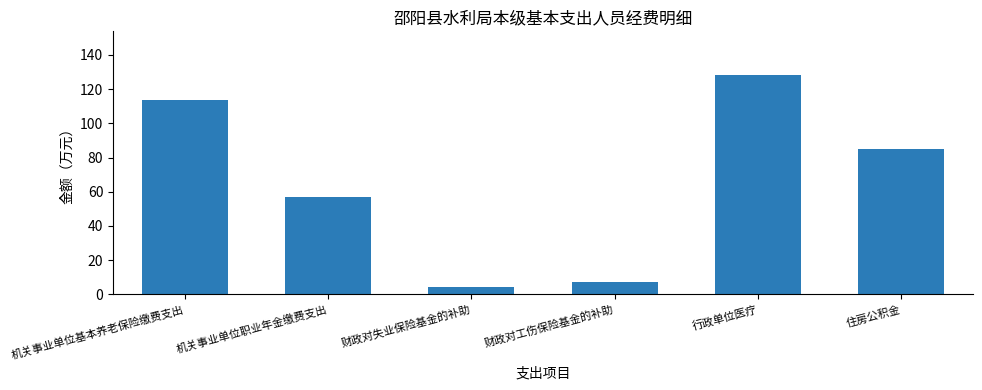

List the labels in order of value, smallest first.

财政对失业保险基金的补助, 财政对工伤保险基金的补助, 机关事业单位职业年金缴费支出, 住房公积金, 机关事业单位基本养老保险缴费支出, 行政单位医疗